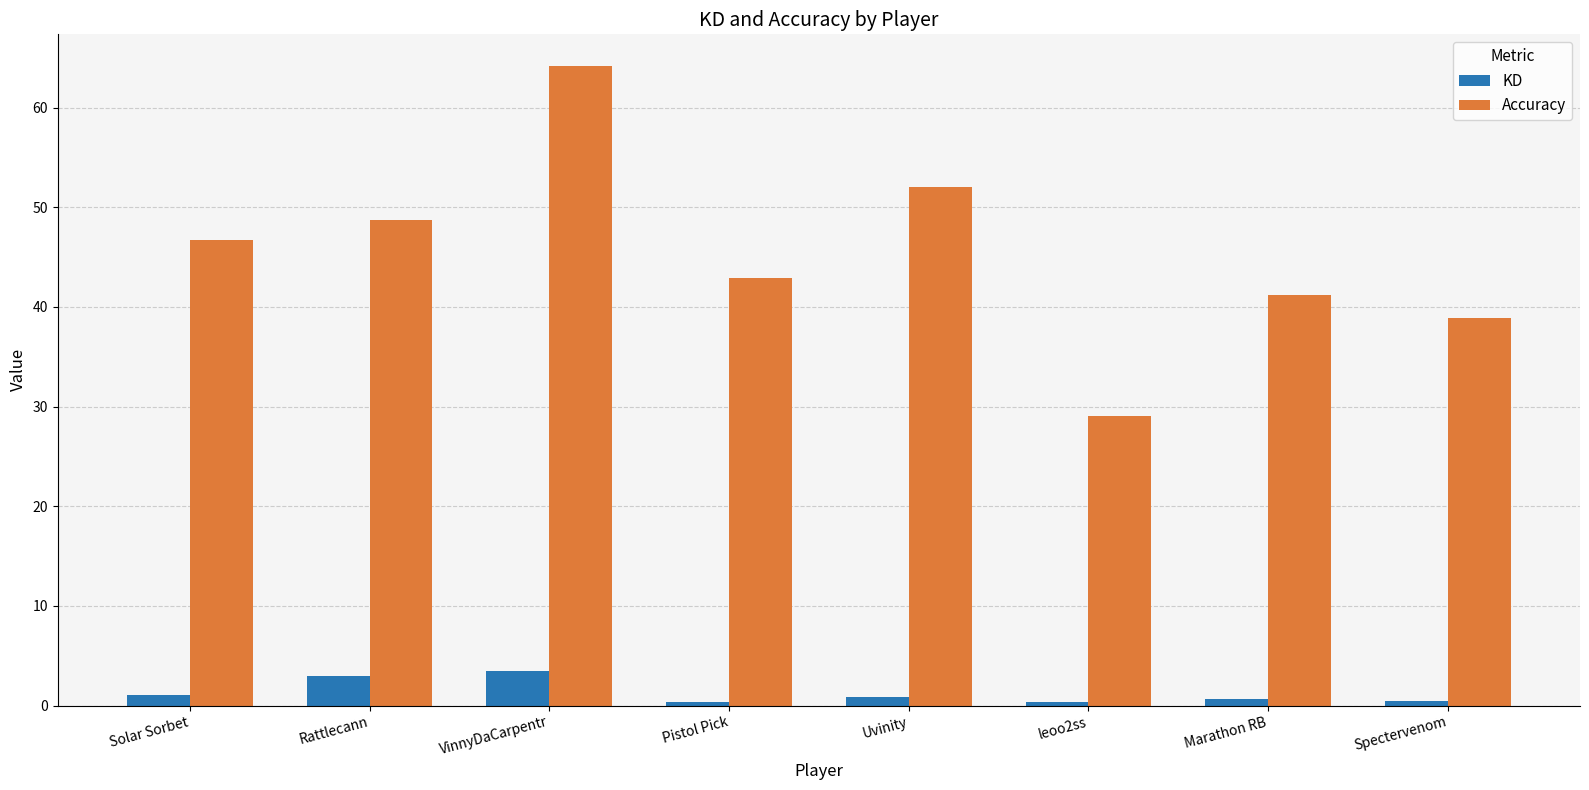

Which series has the widest spread of values?

Accuracy